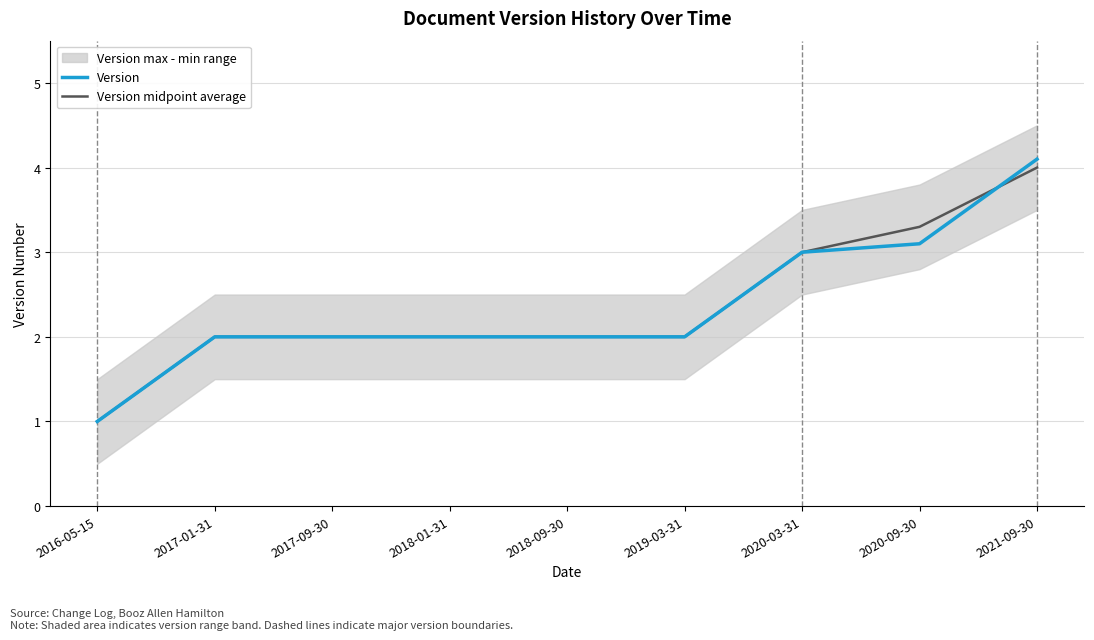

Which series has the widest spread of values?

Version